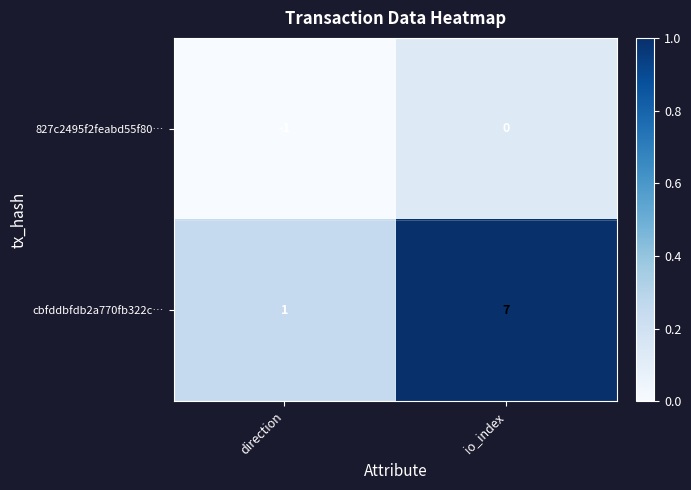

At which label is 827c2495f2feabd55f80… closest to 0?

io_index